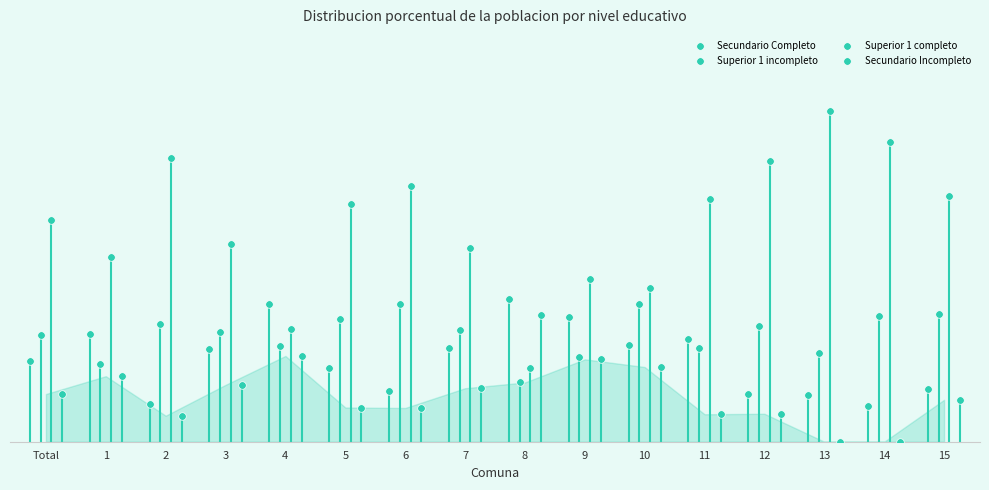

Which series contains the highest Y value?

Superior 1 completo